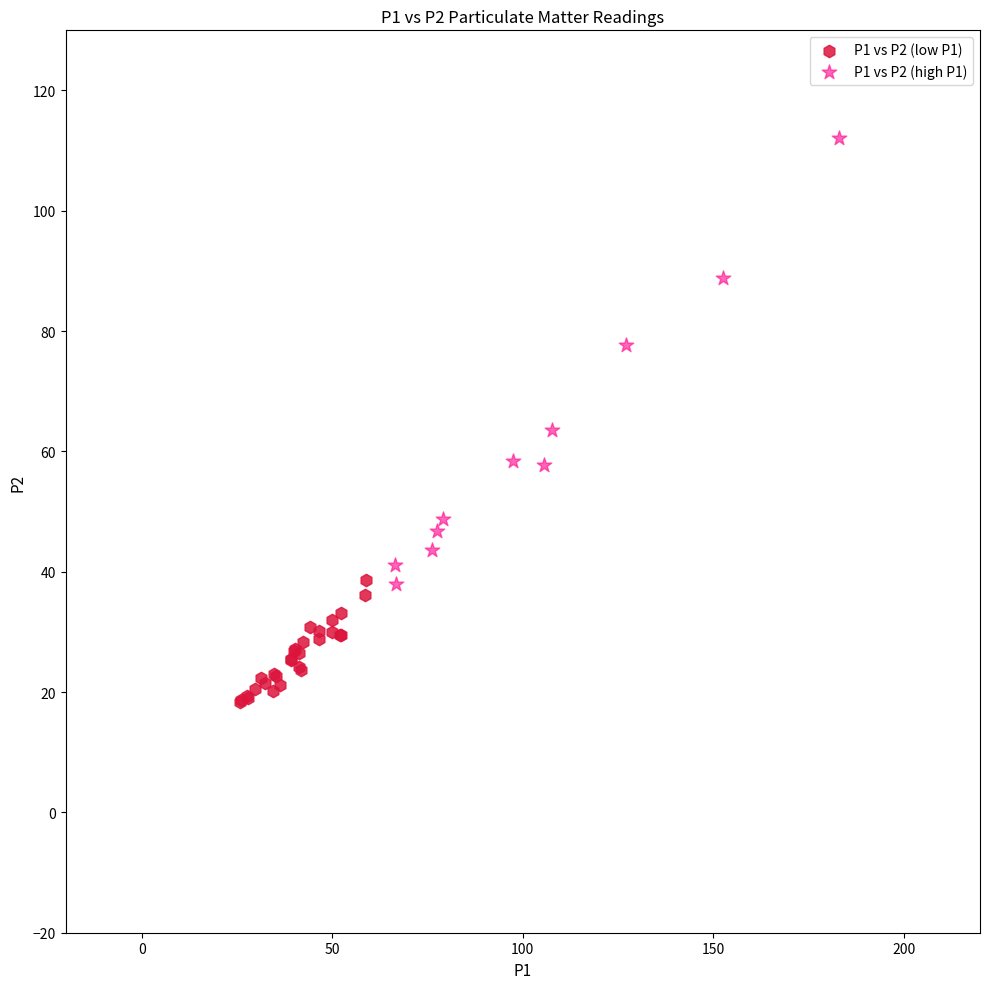

What are all the series names shown in the legend?

P1 vs P2 (low P1), P1 vs P2 (high P1)